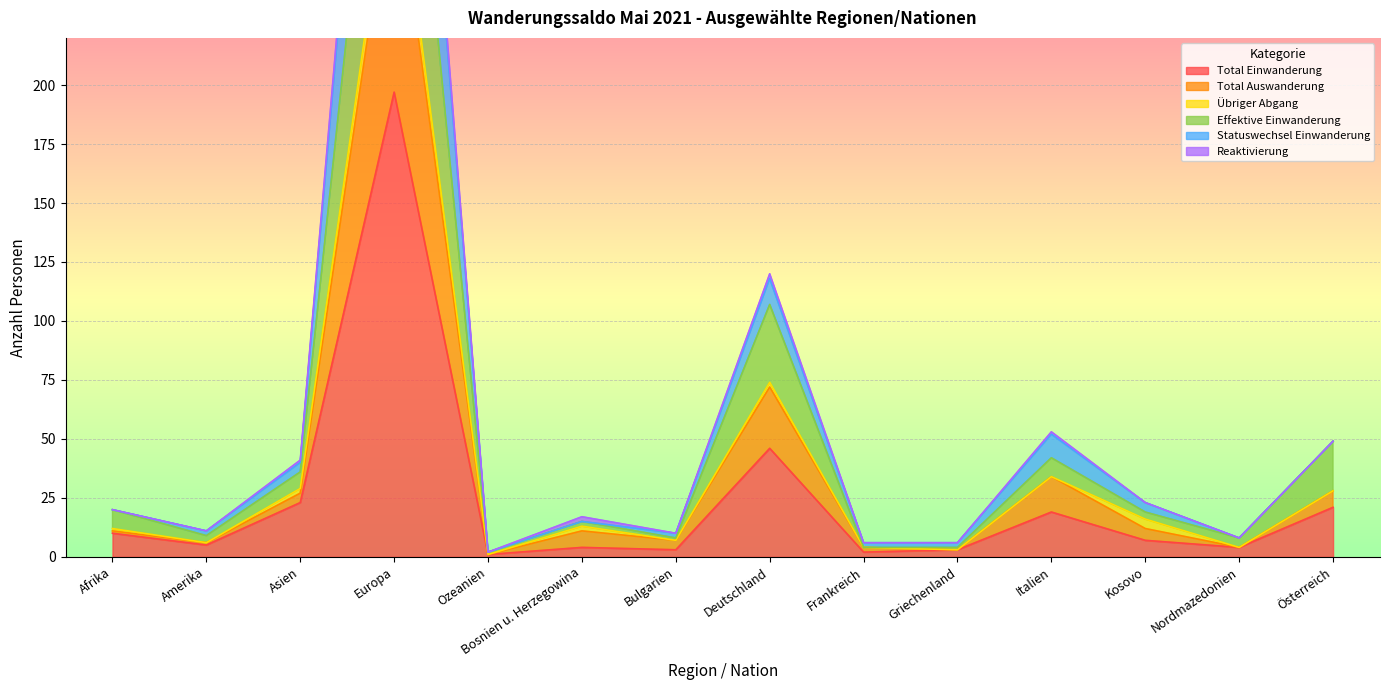

Where is Total Einwanderung nearest to the value 99?

Deutschland